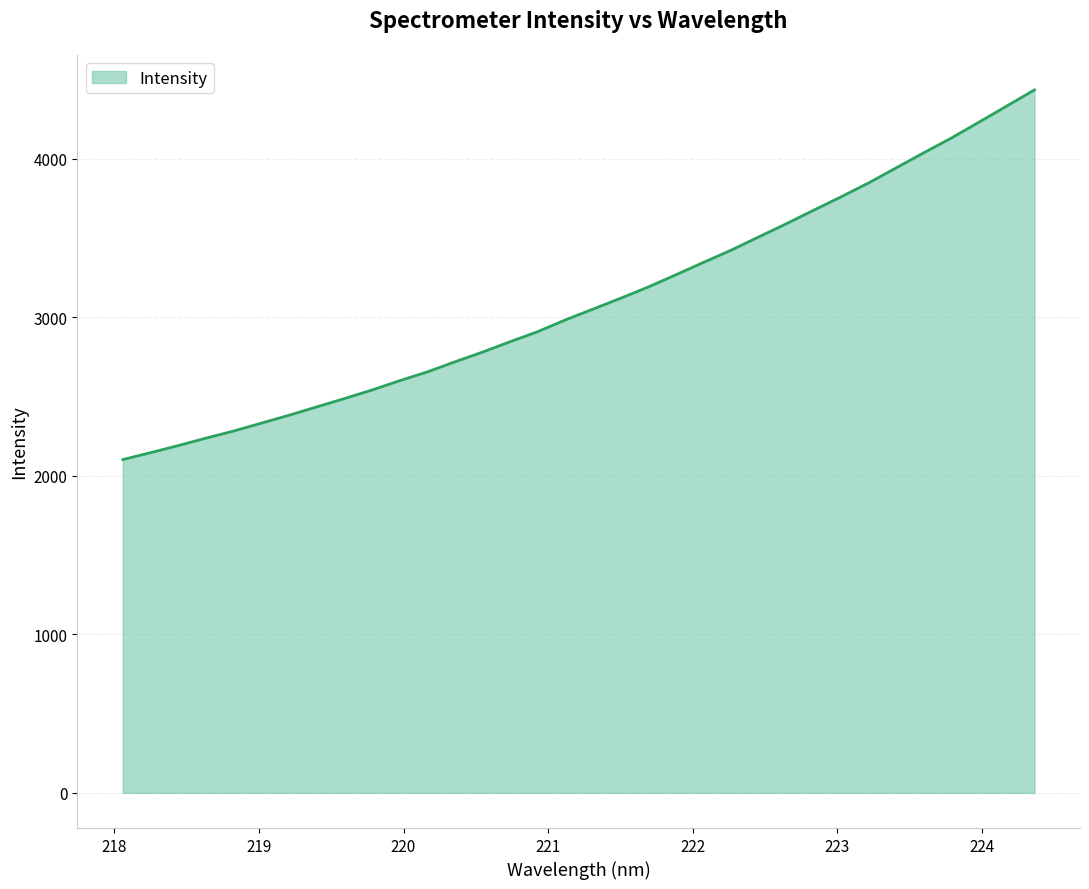

What is the maximum value shown in the chart?

4433.9